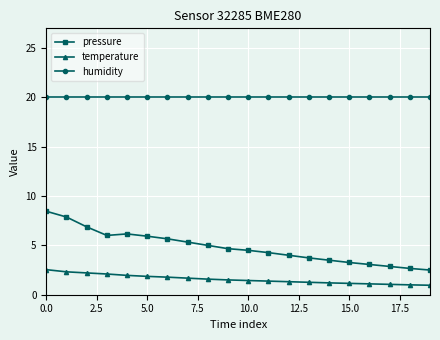

Count the number of categories in the chart.

20